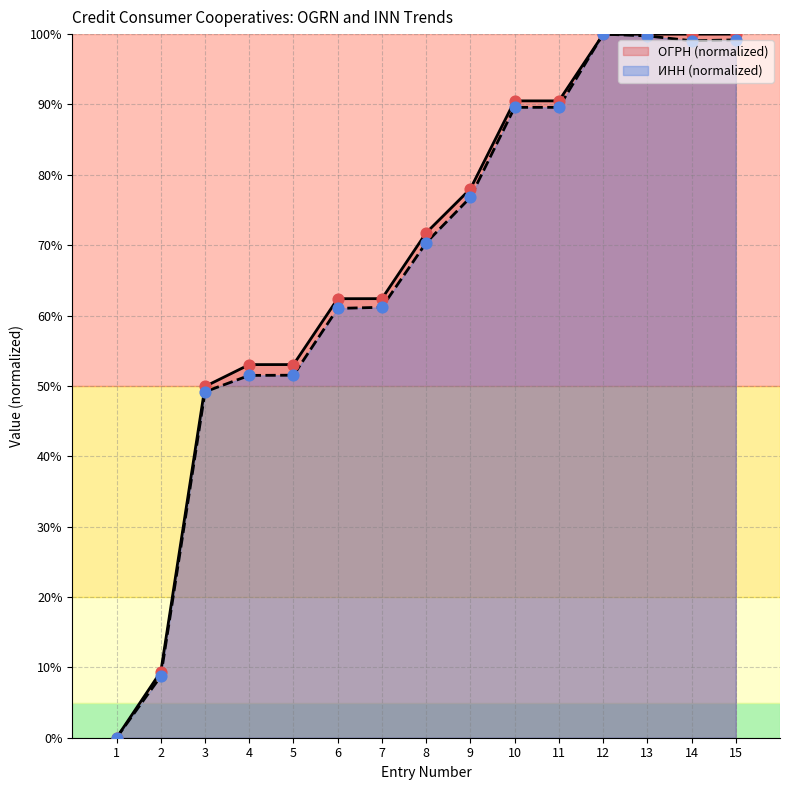

Which has a higher value, 9 or 2?

9